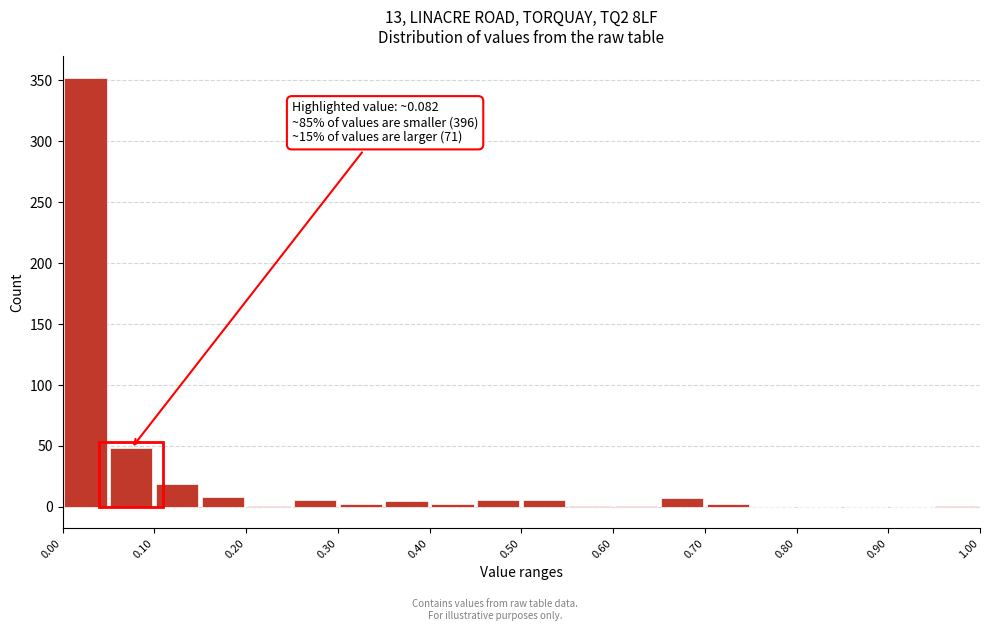

Which range on the x-axis has the tallest bar?

0.00 to 0.05